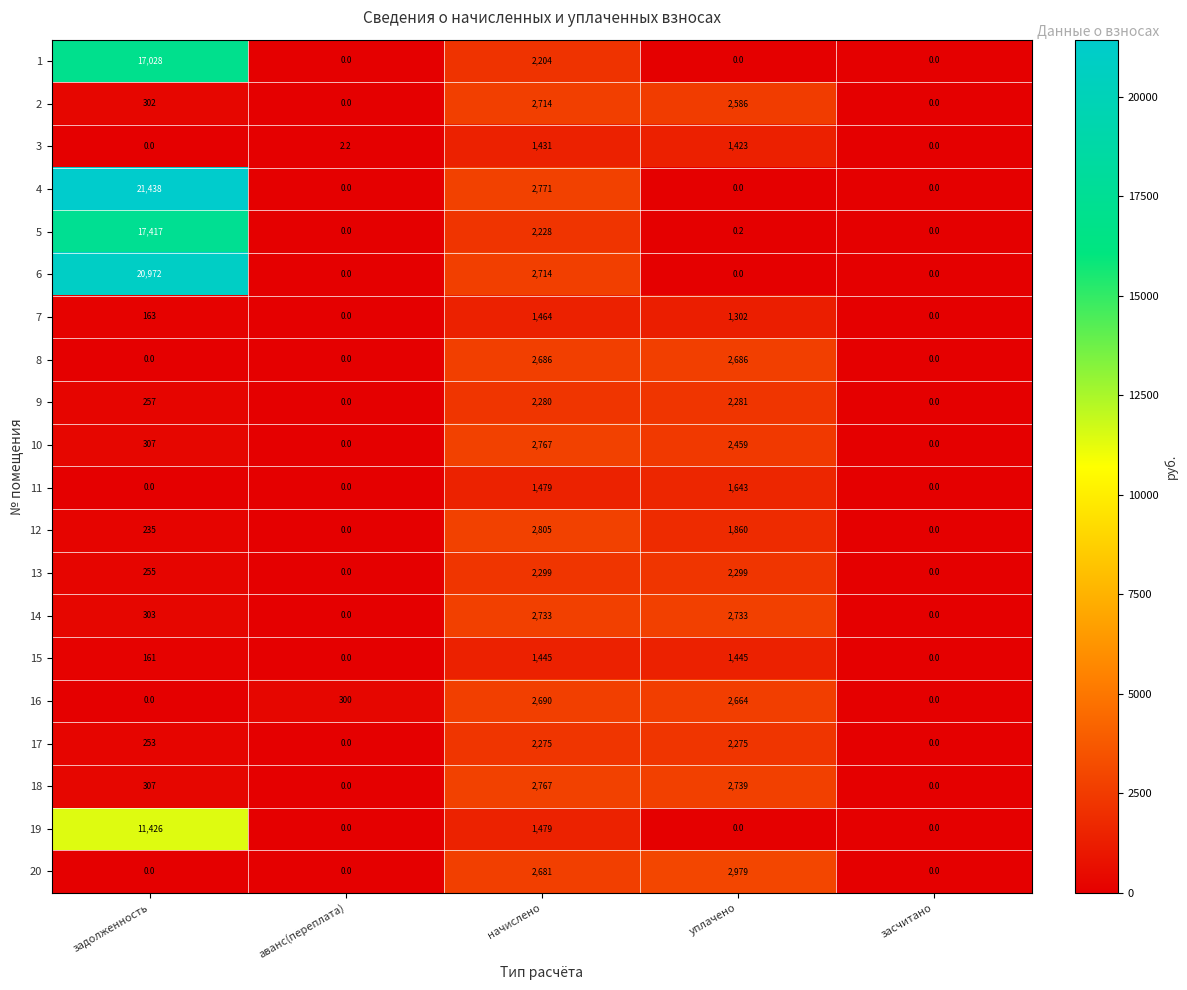

What is the difference between the 15 values at засчитано and задолженность?

161.0